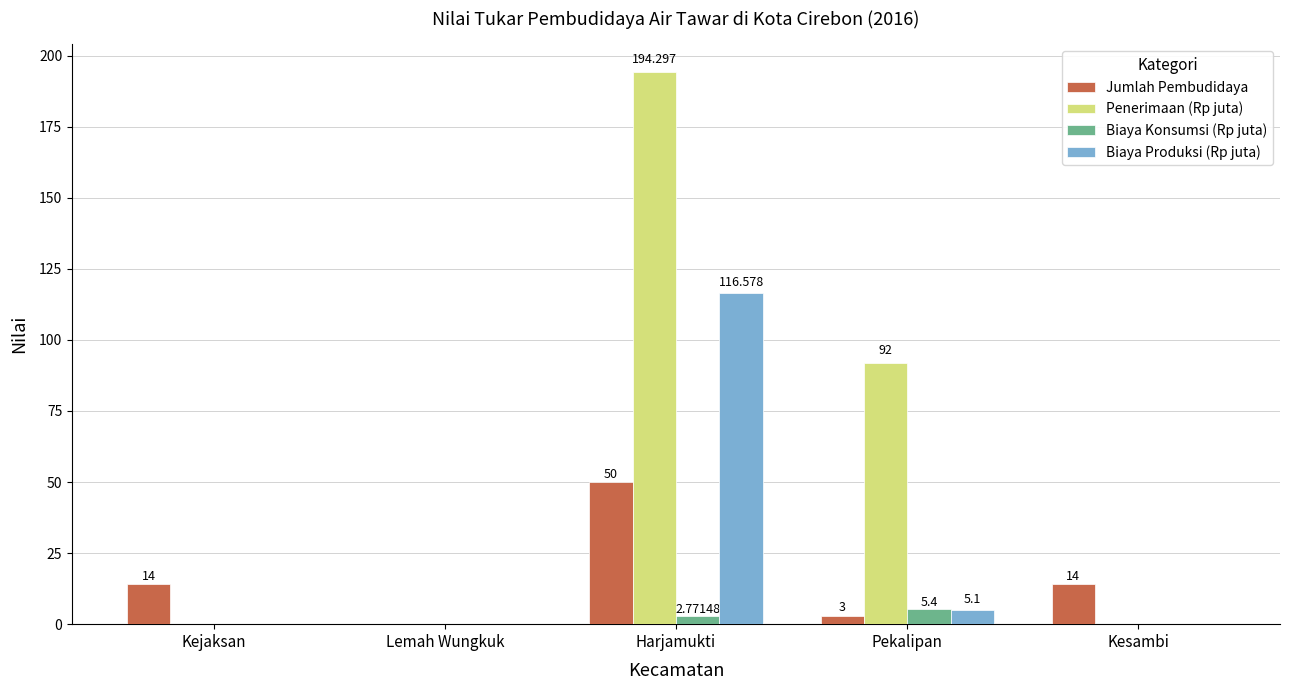

Which series changed the most between Harjamukti and Kesambi?

Penerimaan (Rp juta)